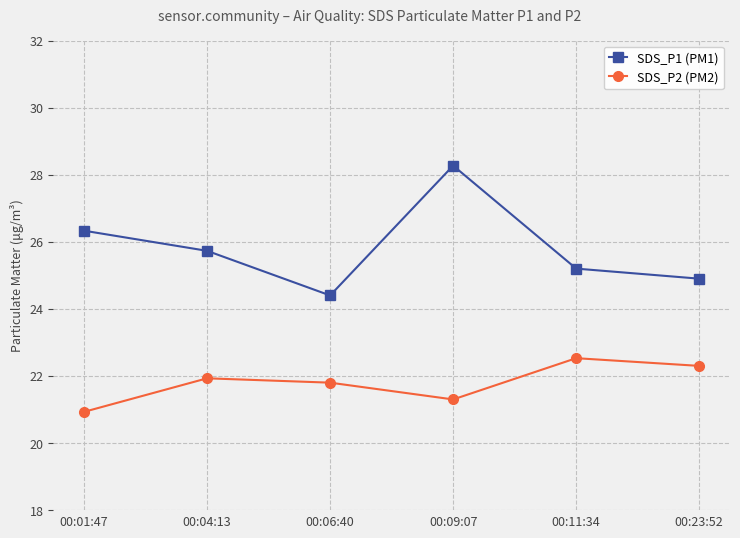

What is the label of the 2nd point from the left?

00:04:13